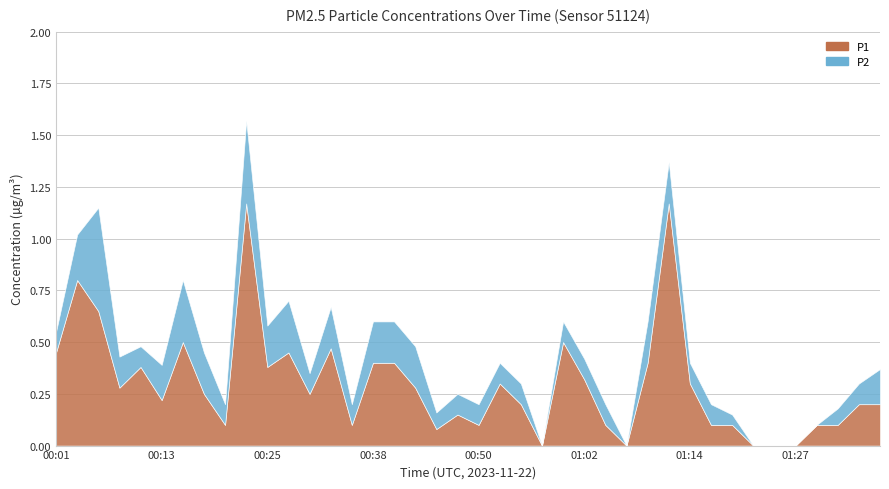

List the labels in order of P1 value, largest first.

00:23, 01:12, 00:03, 00:06, 00:16, 01:00, 00:33, 00:01, 00:28, 00:38, 00:40, 01:10, 00:11, 00:25, 01:02, 00:52, 01:14, 00:08, 00:43, 00:18, 00:30, 00:13, 00:55, 01:34, 01:36, 00:47, 00:21, 00:35, 00:50, 01:05, 01:17, 01:19, 01:29, 01:32, 00:45, 00:57, 01:07, 01:22, 01:24, 01:27